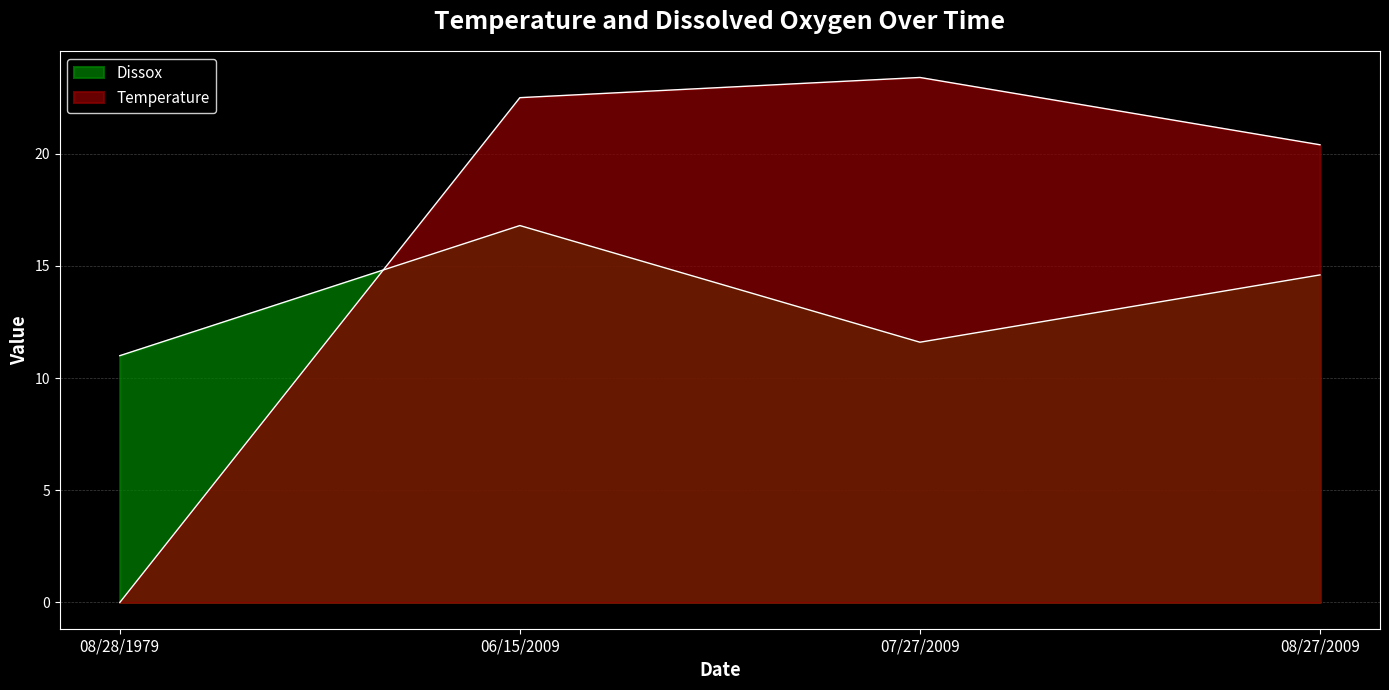

What is the total value across all series at 06/15/2009?

39.3